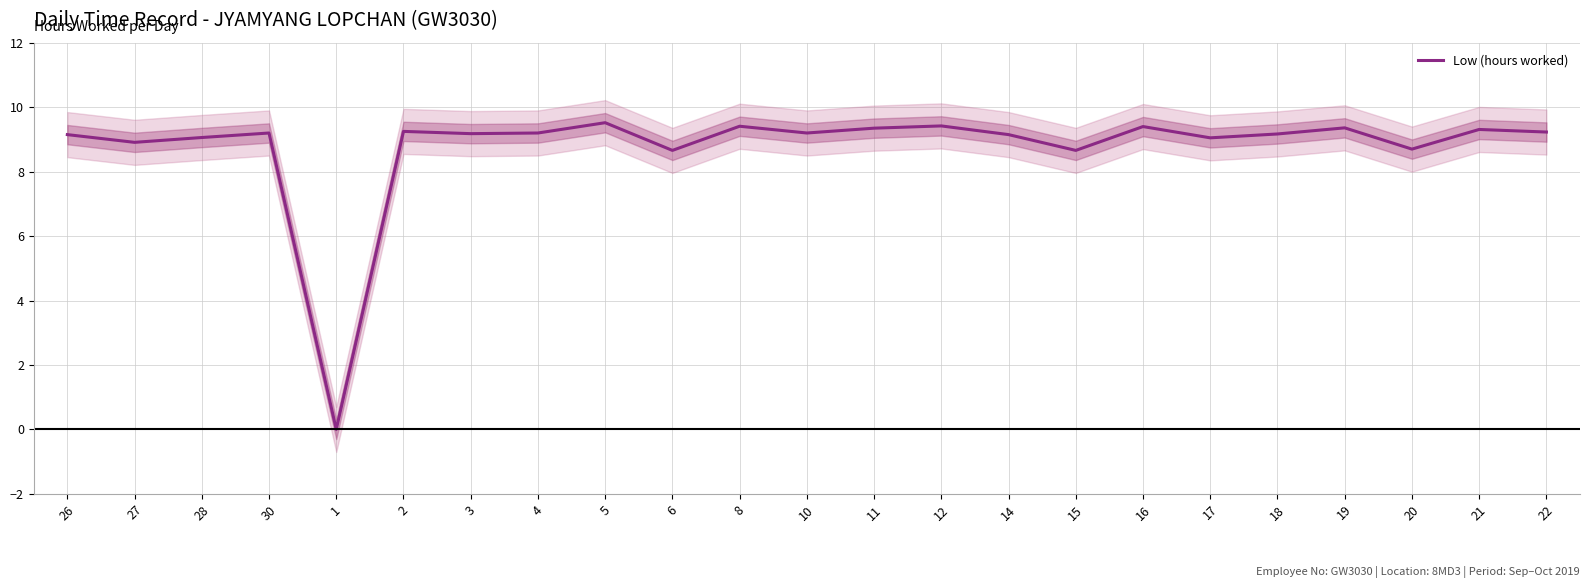

The chart shows a value of 12.5 at 17. True or false?

False